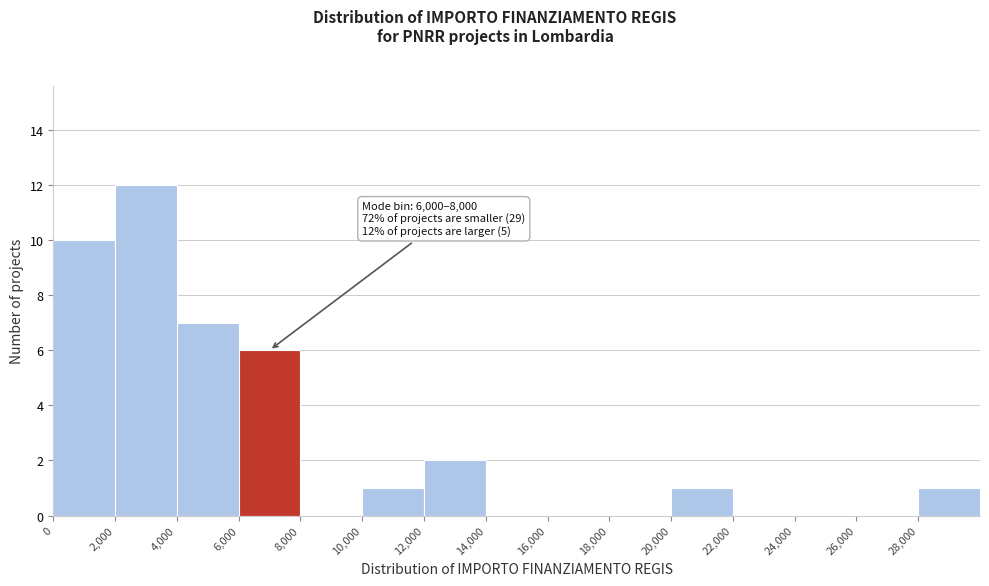

Over which range of the x-axis is the bar tallest?

2000 to 4000